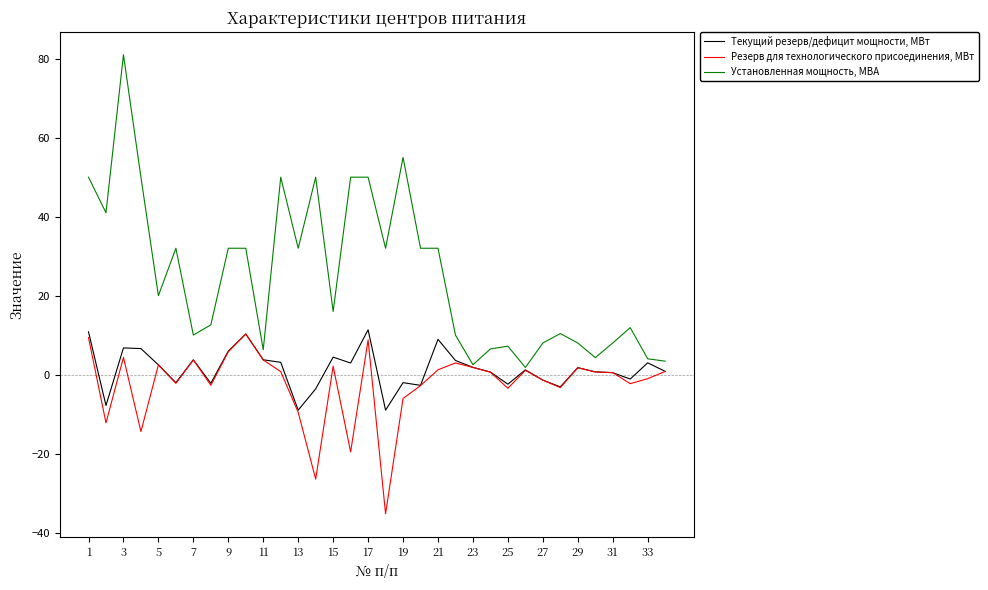

What is the maximum value for Резерв для технологического присоединения, МВт?

10.3